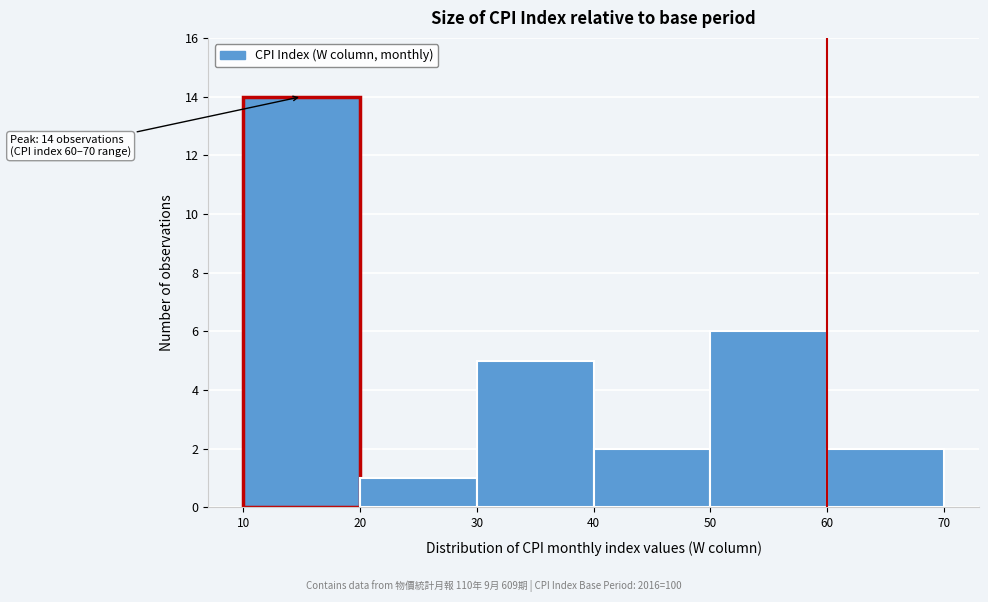

Which range on the x-axis has the tallest bar?

10 to 20